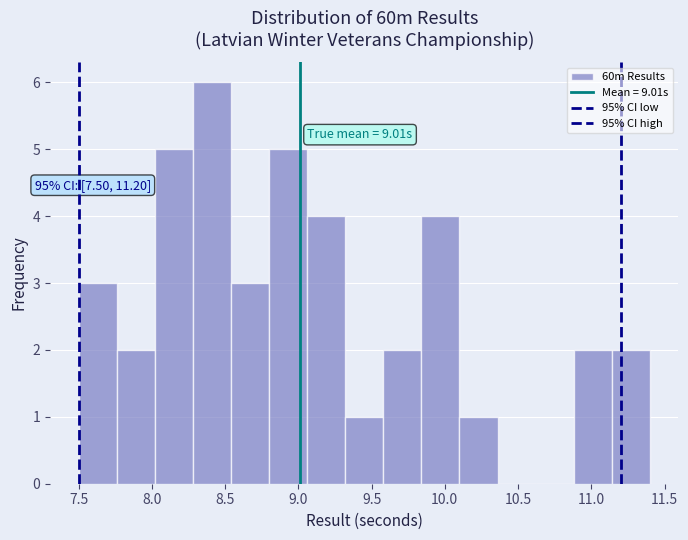

Over which range of the x-axis is the bar tallest?

8.28 to 8.54